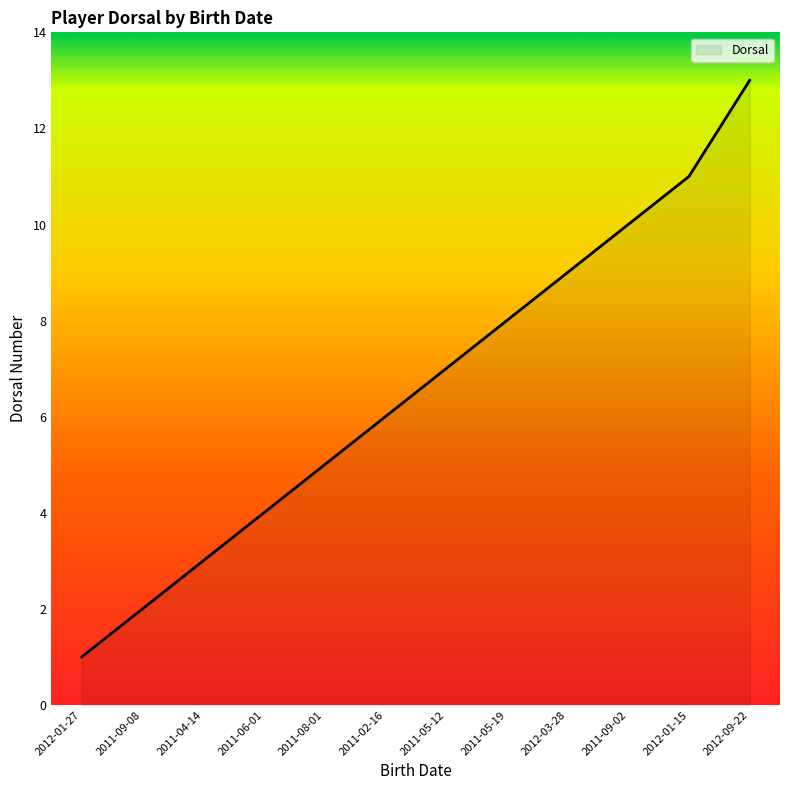

What is the maximum value shown in the chart?

13